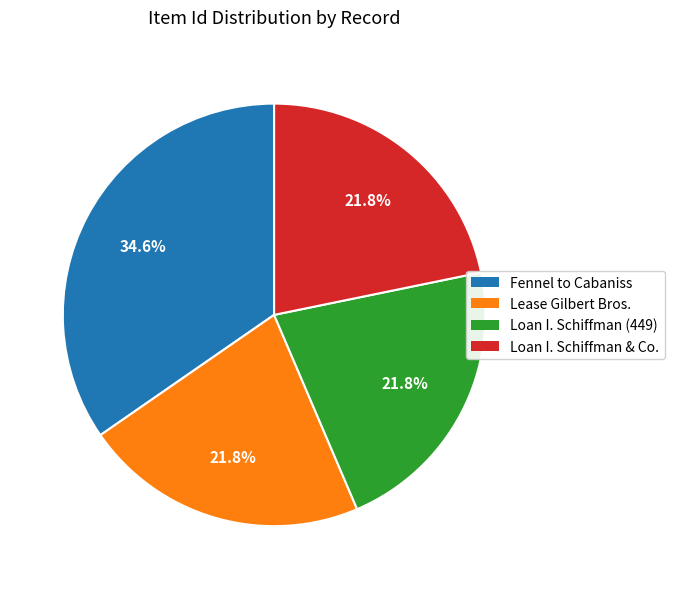

Does any single category account for the majority?

No